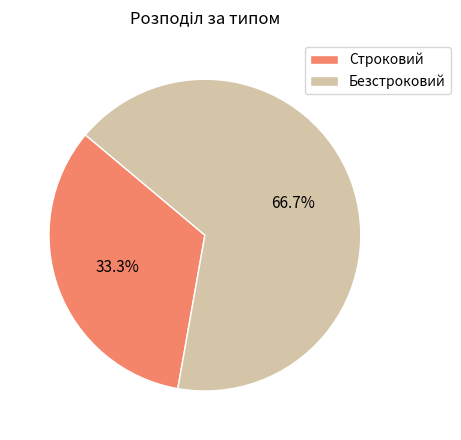

What is the ratio of the value at Строковий to the value at Безстроковий?

0.5